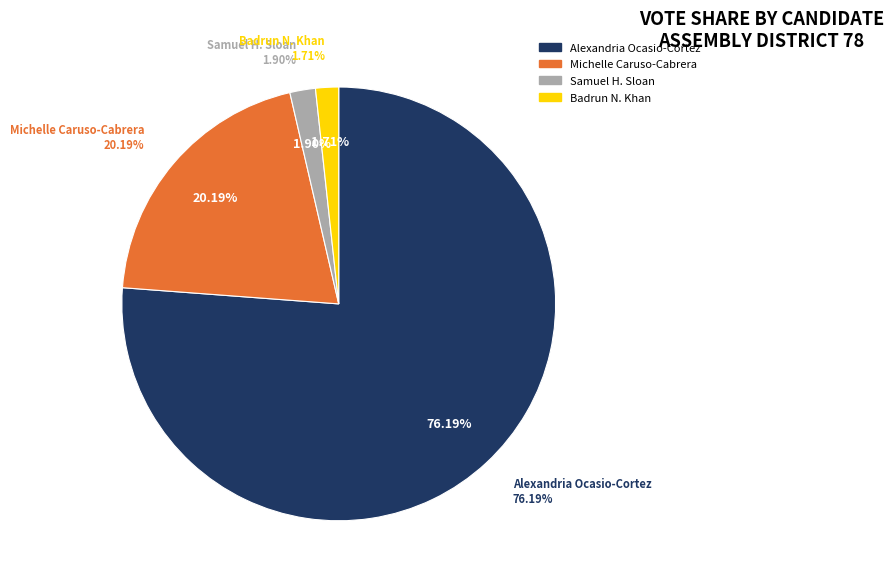

What is the smallest slice in the pie chart?

Badrun N. Khan